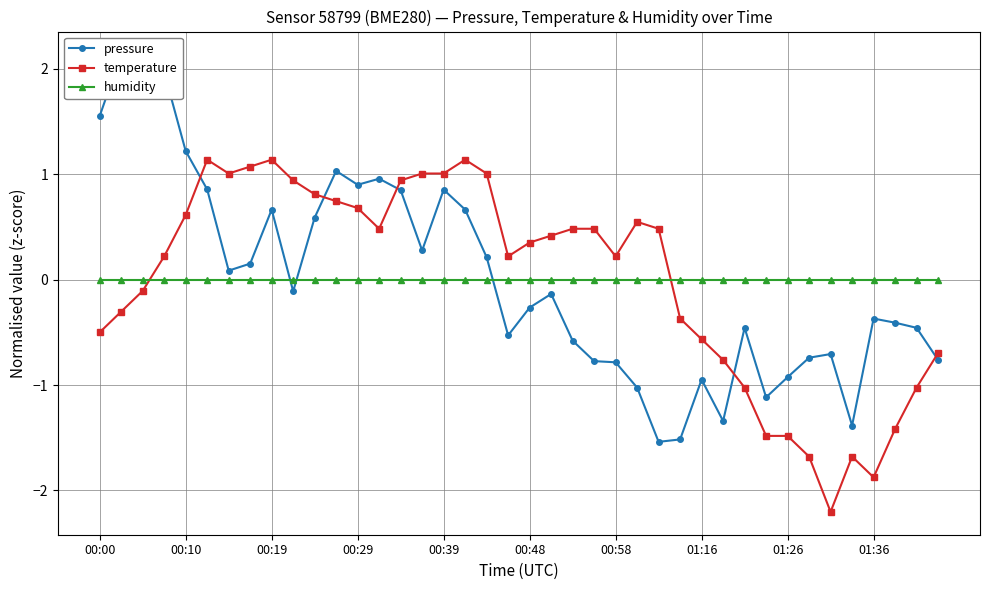

How many intersections are there between temperature and pressure?

5